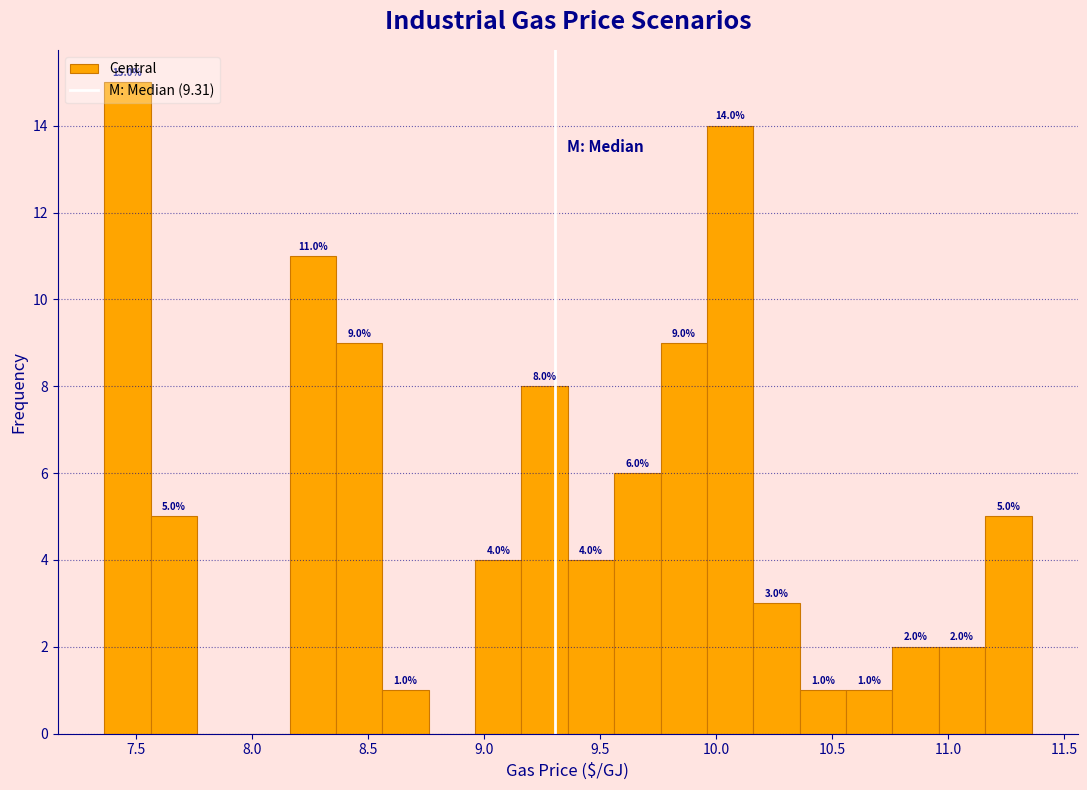

Around what value on the x-axis is the tallest bar? Give the approximate position of its centre, as read against the axis.

7.45